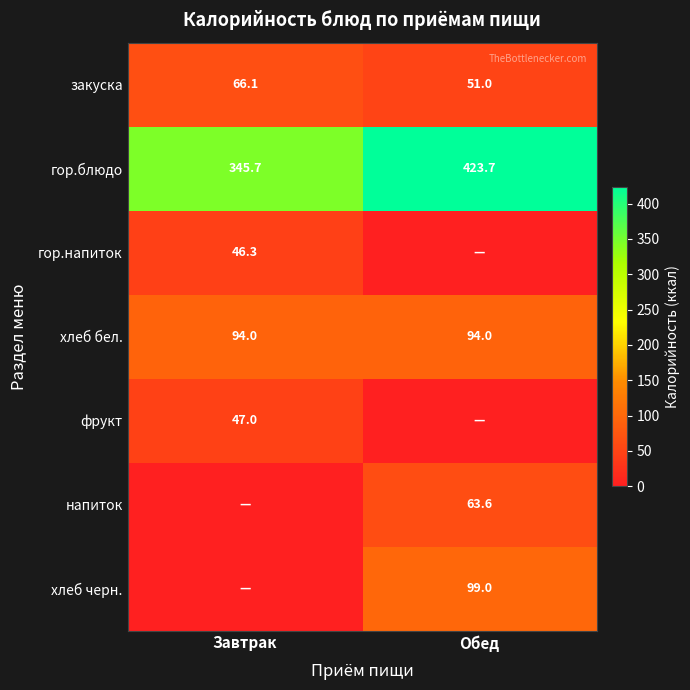

At which label is закуска closest to 58?

Обед